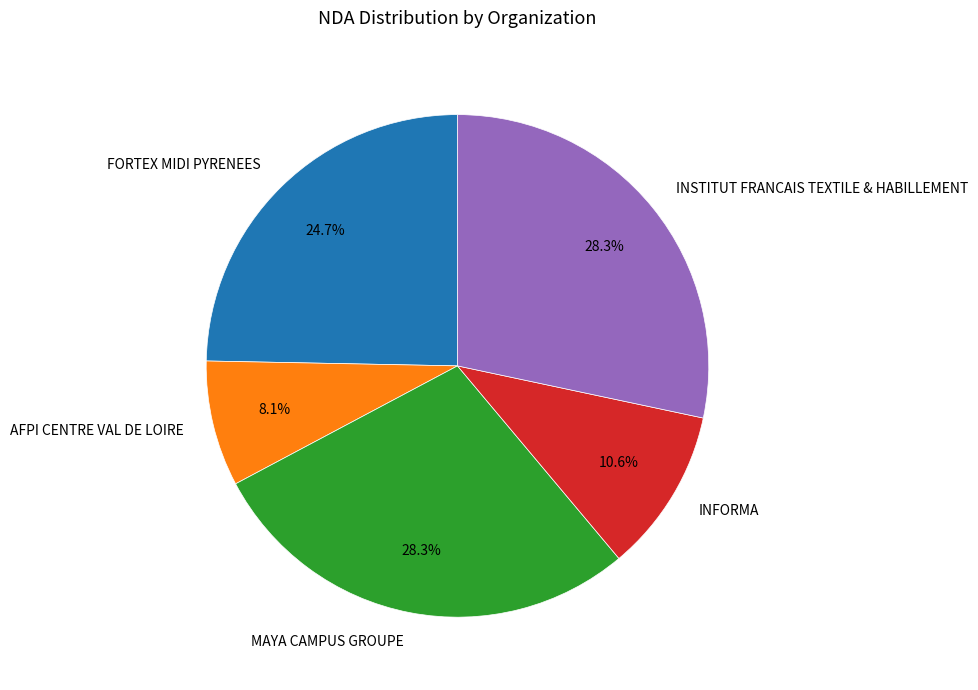

What percentage is the INFORMA slice, to the nearest percent?

11%